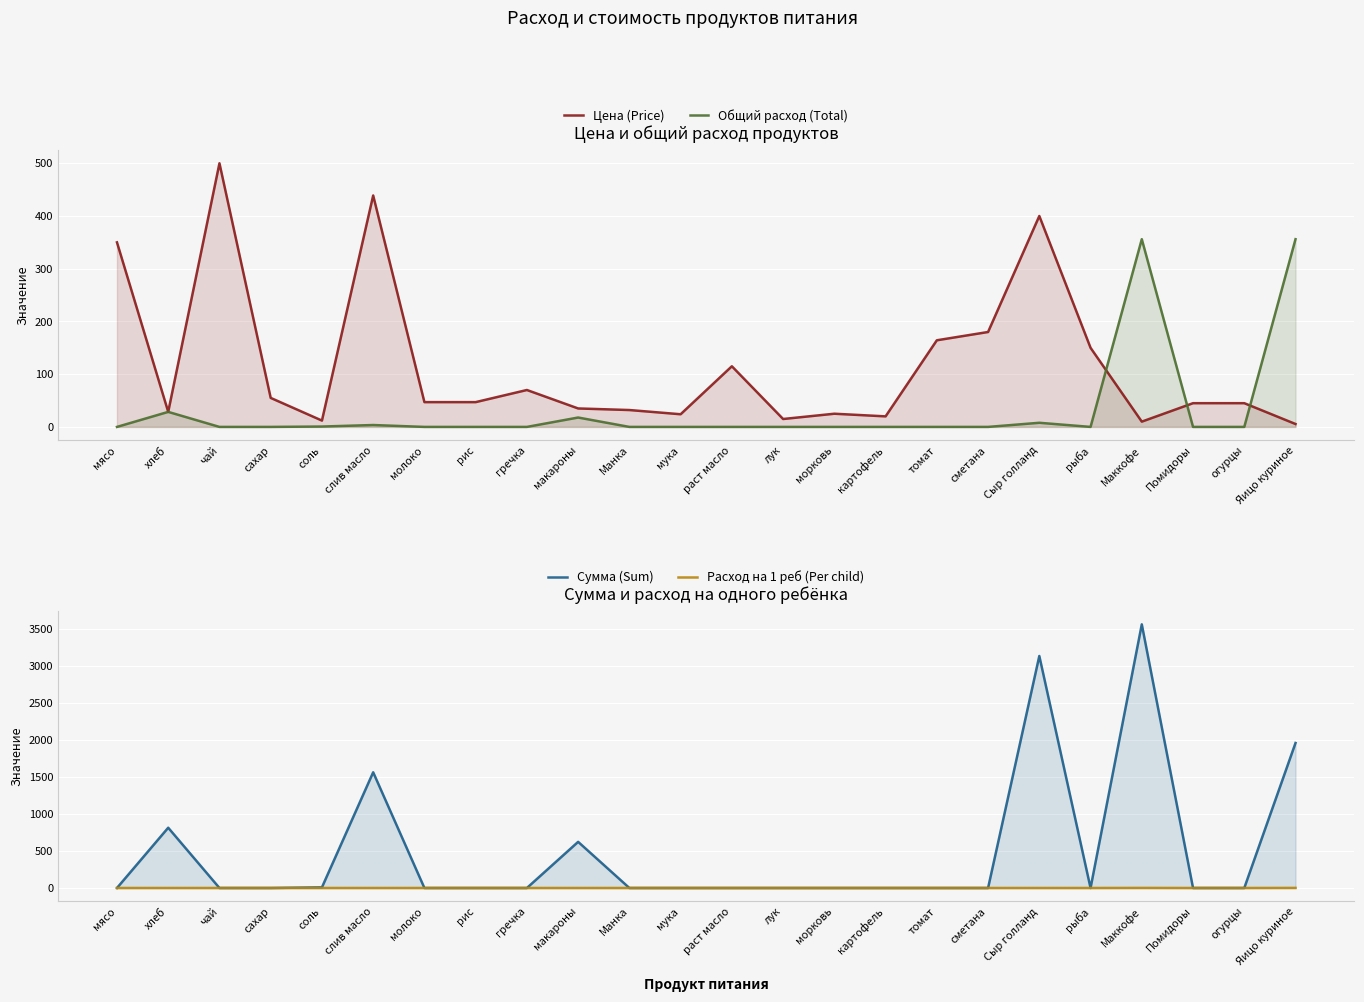

What position from the right is сахар?

21